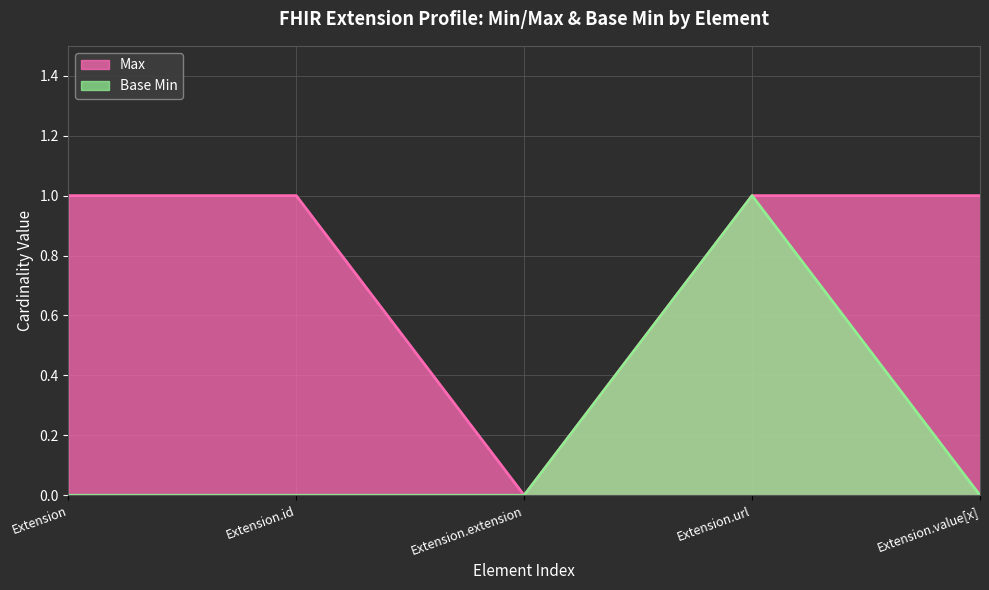

At which label does Max reach its minimum?

Extension.extension